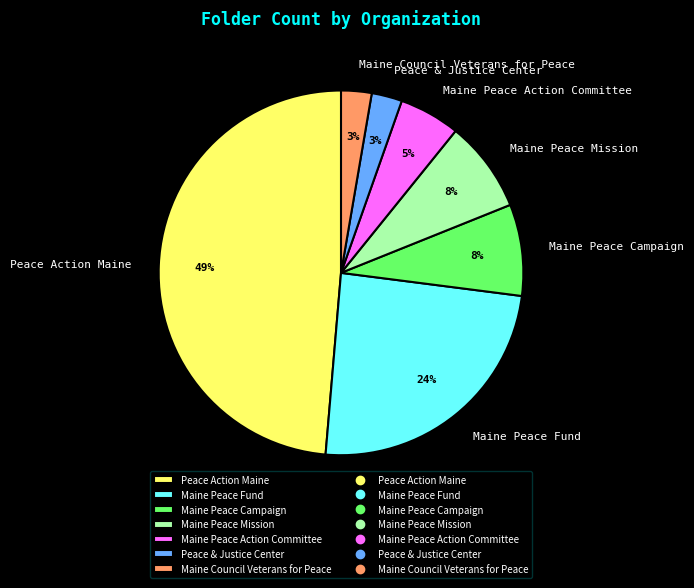

True or false: Peace Action Maine accounts for 49% of the total.

True